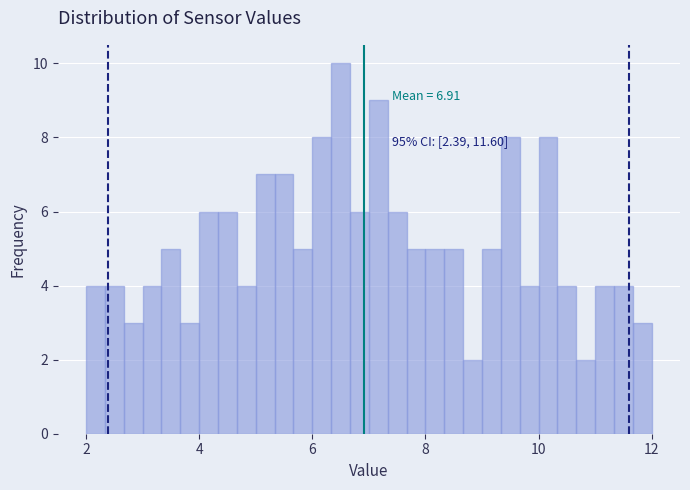

Read against the x-axis, roughly where is the centre of the tallest bar?

6.6